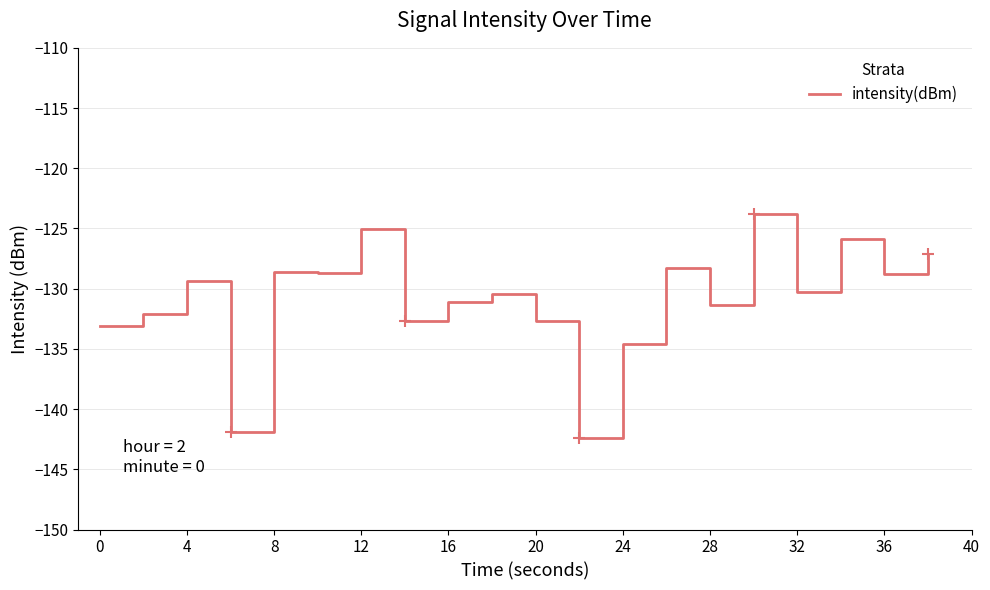

What is the smallest value displayed?

-142.4